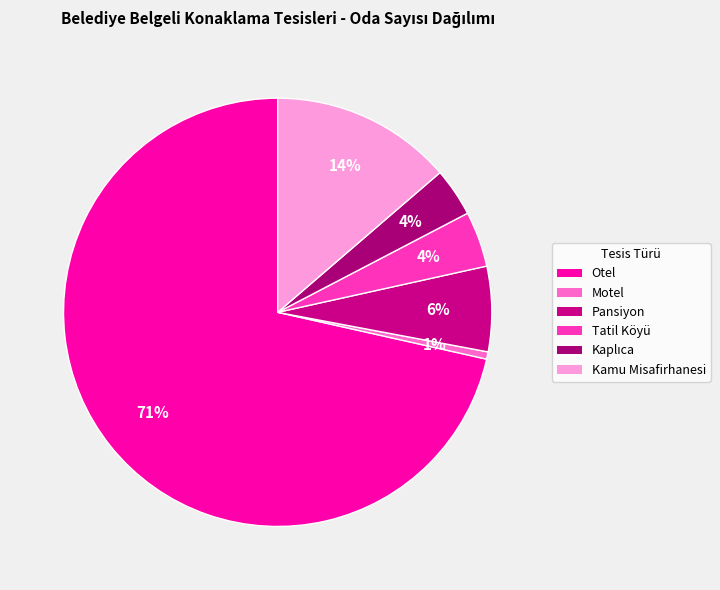

Which has a higher value, Kaplıca or Tatil Köyü?

Tatil Köyü